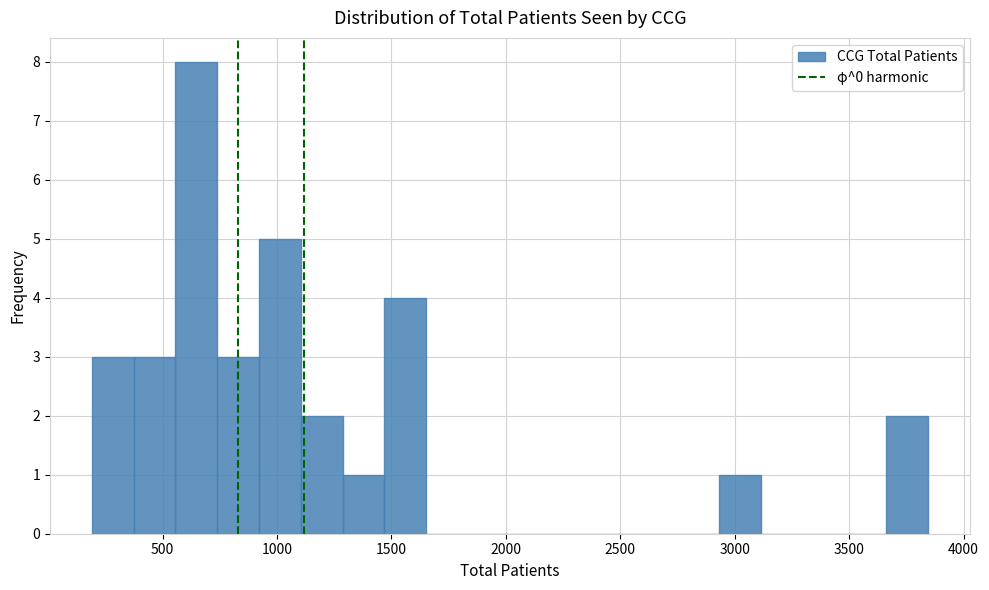

Around what value on the x-axis is the tallest bar? Give the approximate position of its centre, as read against the axis.

650